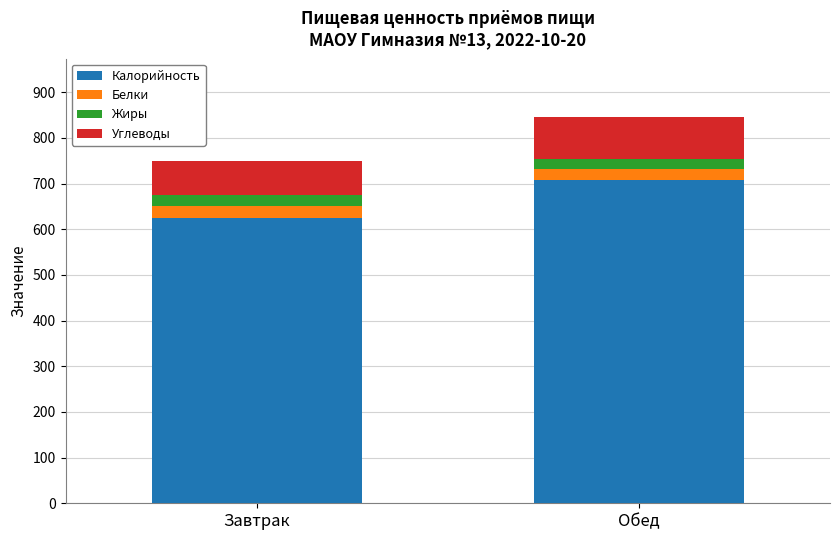

True or false: Калорийность has a value of 625.1 at Завтрак.

True